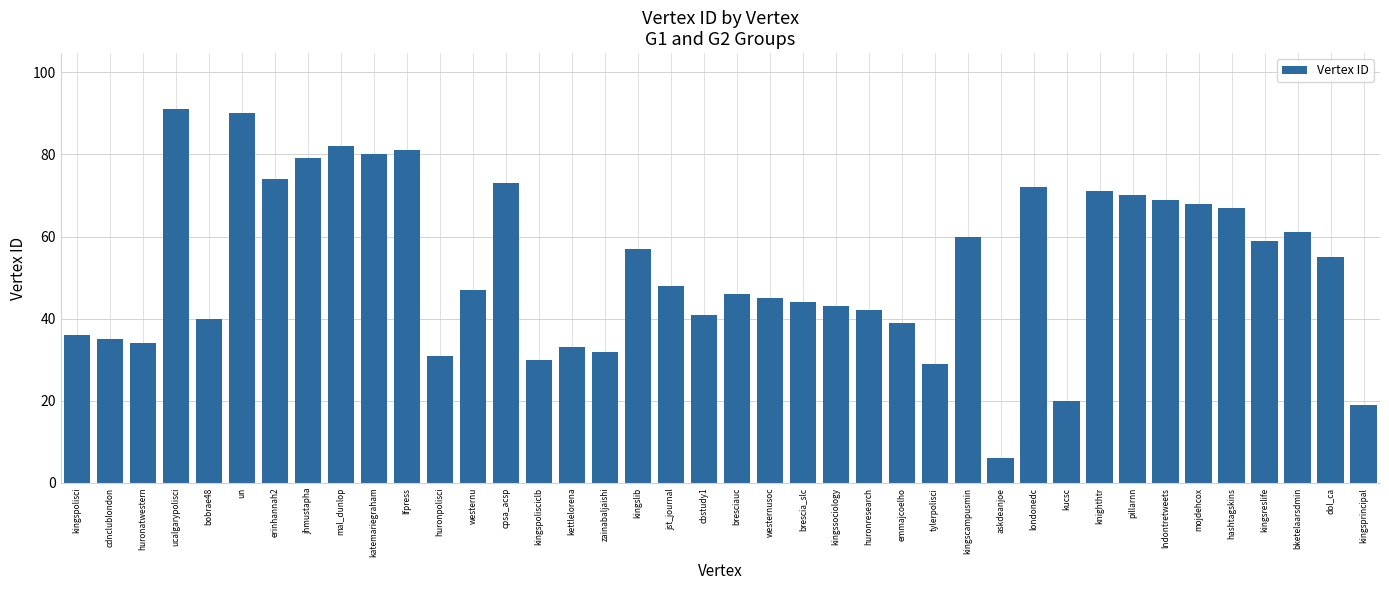

Reading left to right, what are all the values shown in this chart?

kingspolisci=36	cdnclublondon=35	huronatwestern=34	ucalgarypolisci=91	bobrae48=40	un=90	erinhannah2=74	jhmustapha=79	mal_dunlop=82	katemariegraham=80	lfpress=81	huronpolisci=31	westernu=47	cpsa_acsp=73	kingspolisciclb=30	kettlelorena=33	zainabaljaishi=32	kingslib=57	jst_journal=48	cbstudy1=41	bresciauc=46	westernusoc=45	brescia_slc=44	kingssociology=43	huronresearch=42	emmajcoelho=39	tylerpolisci=29	kingscampusmin=60	askdeanjoe=6	londonedc=72	kucsc=20	knighthtr=71	pillarnn=70	lndontretweets=69	mojdehcox=68	hashtagskins=67	kingsreslife=59	bketelaarsdmin=61	dol_ca=55	kingsprincipal=19